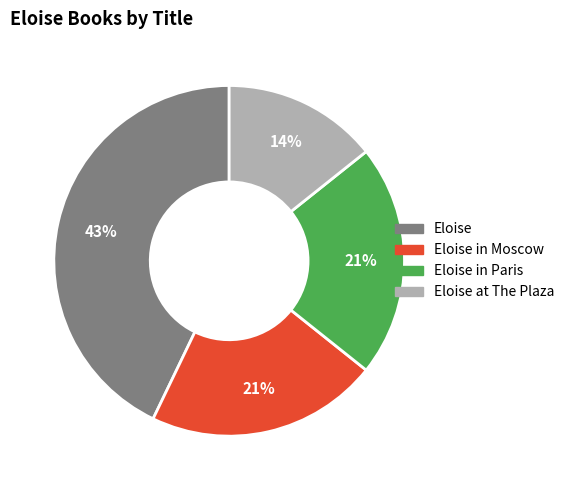

How many slices are in this pie chart?

4